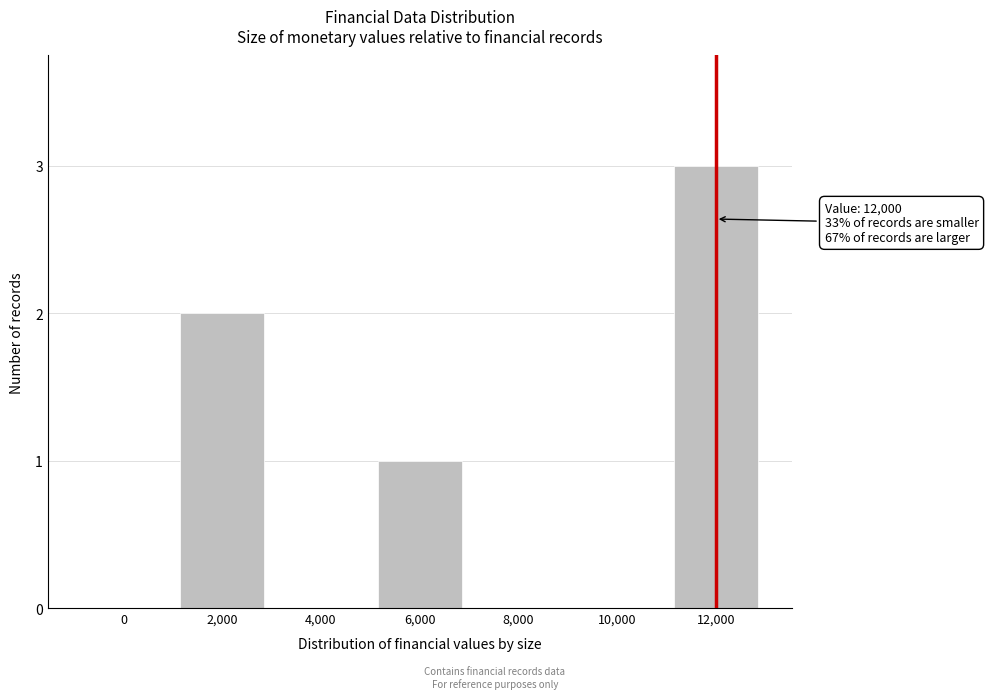

Reading left to right, list all the values displayed in this chart.

0=0	2,000=2	4,000=0	6,000=1	8,000=0	10,000=0	12,000=3